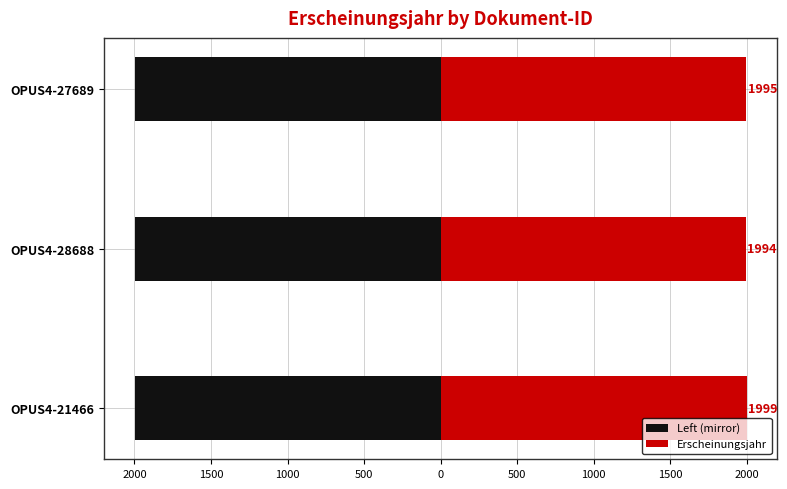

The Left (mirror) series shows -1994 at OPUS4-28688. True or false?

True